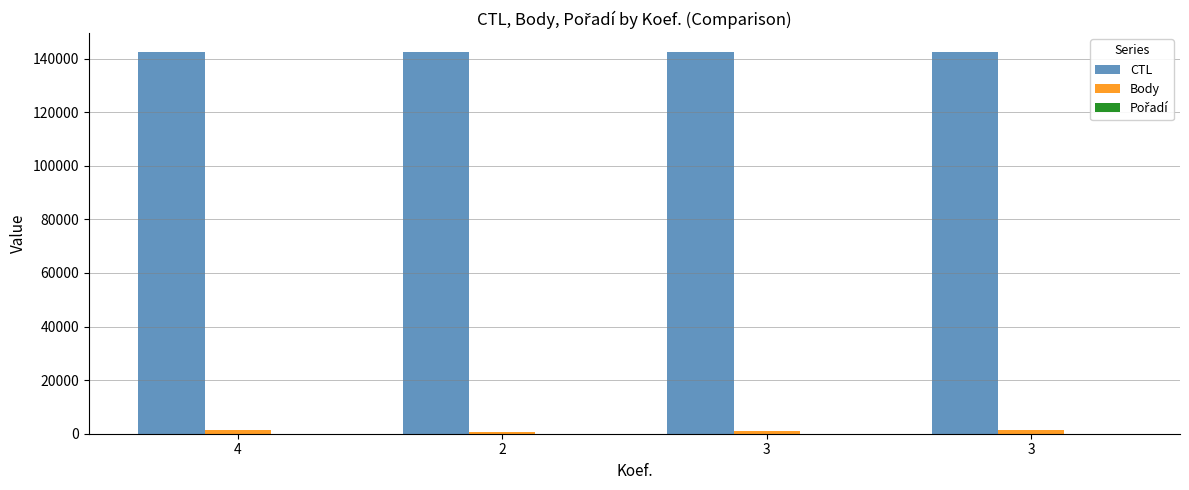

How many distinct data groups are displayed?

3